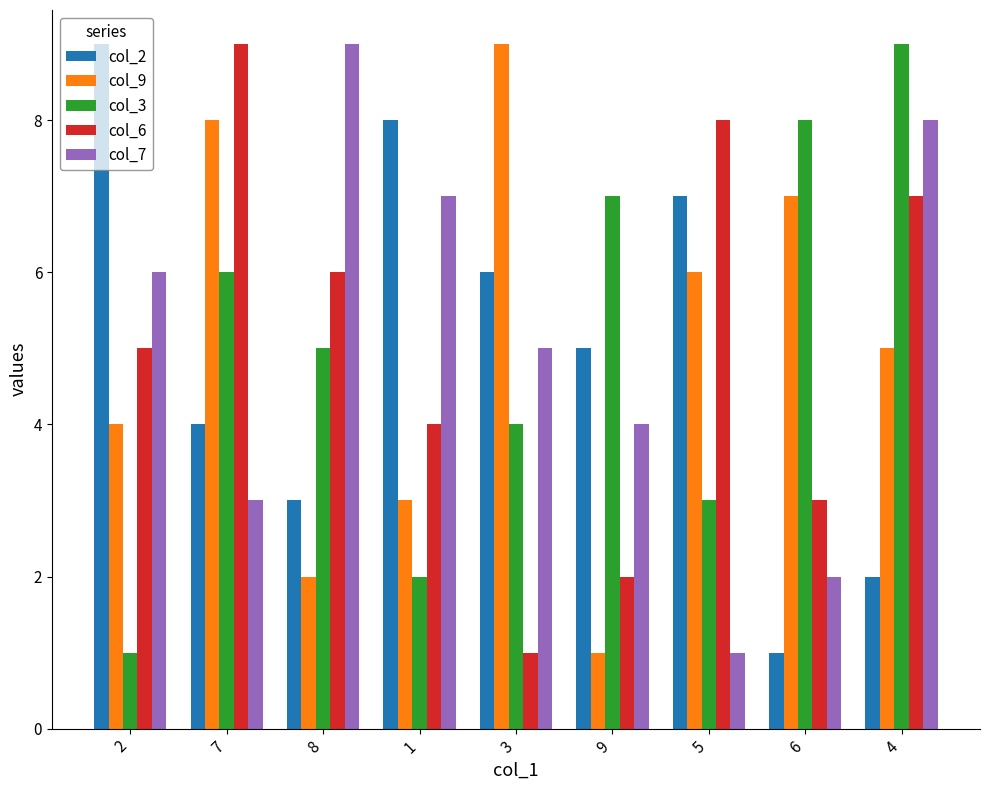

The col_2 series shows 2 at 8. True or false?

False